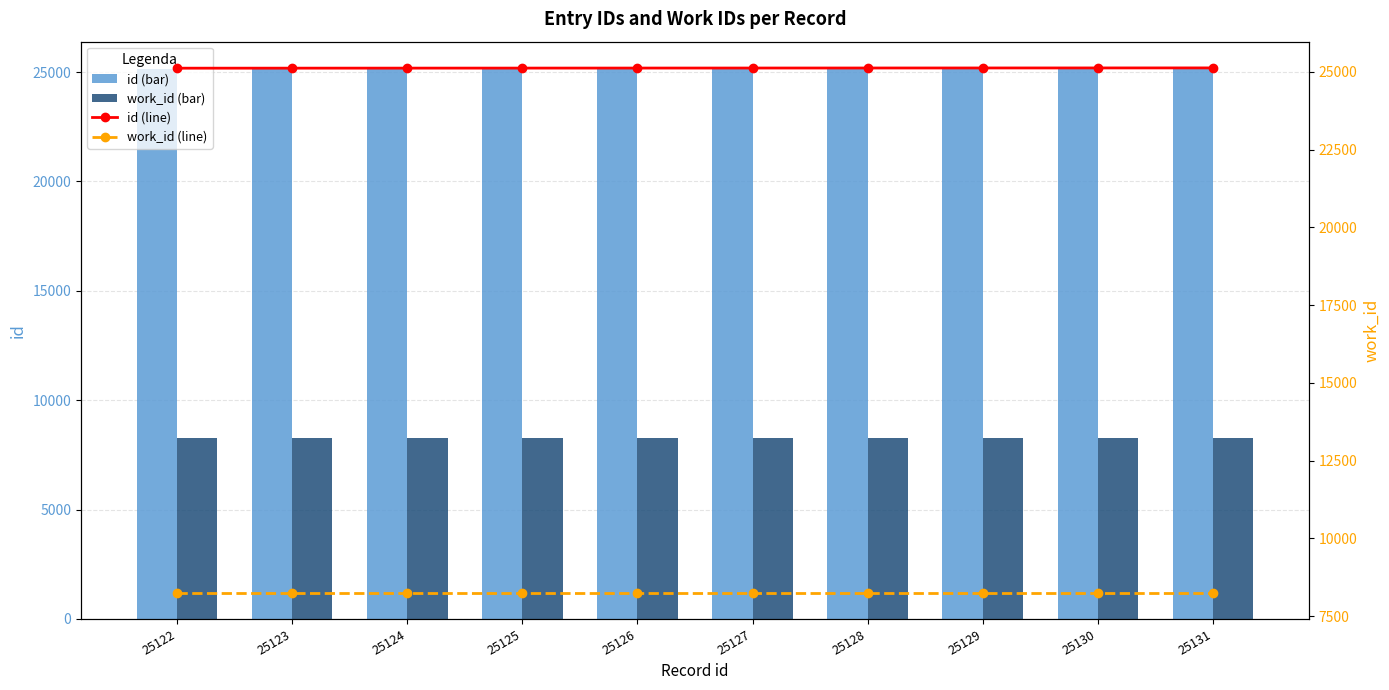

Rank the series at 25130 from highest to lowest value.

id, id (line), work_id, work_id (line)